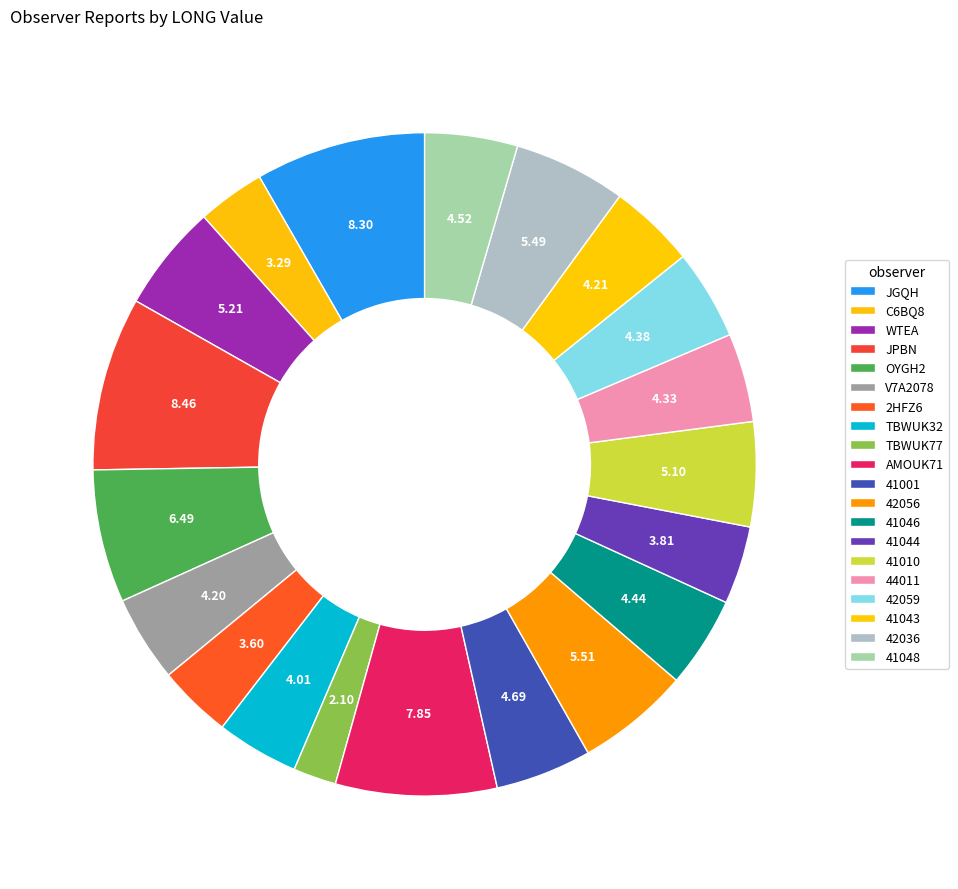

To the nearest percent, what is the difference between the largest and smallest slice percentages?

6%